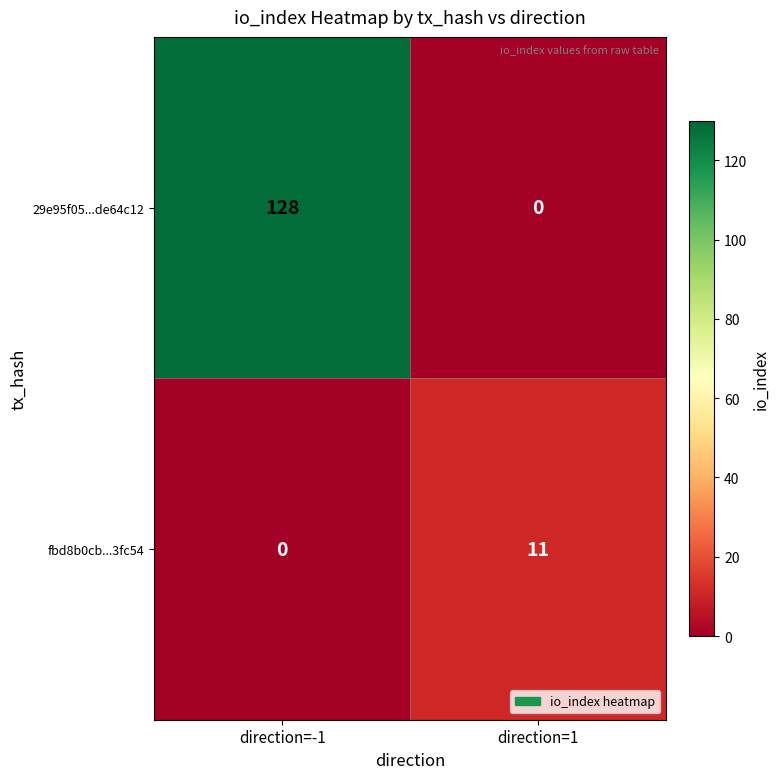

What is the sum of all 29e95f05...de64c12 values?

128